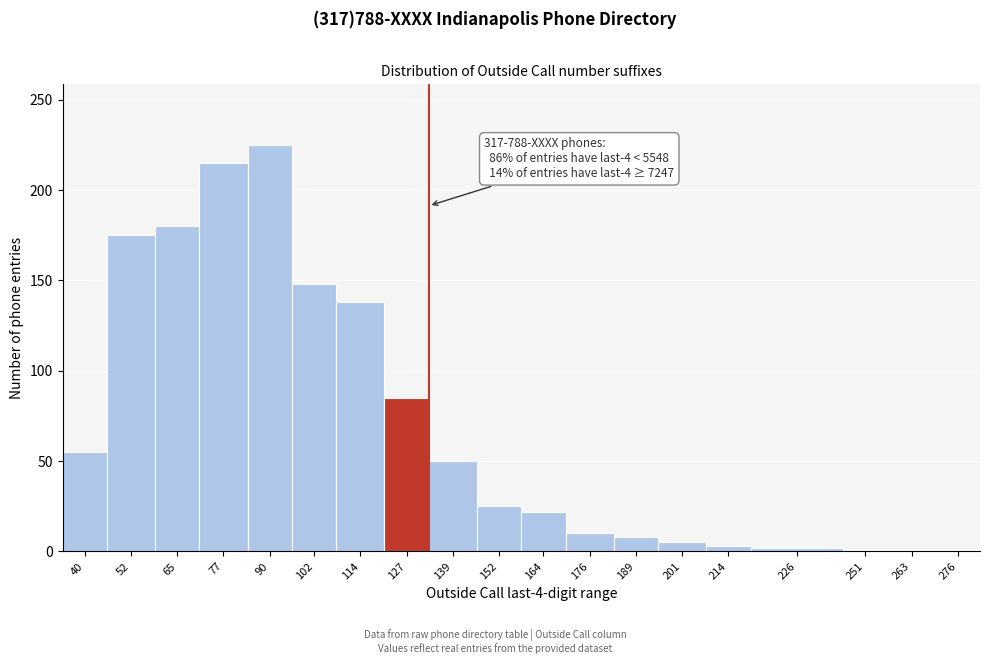

Is it true that the value at 164 is 22?

True